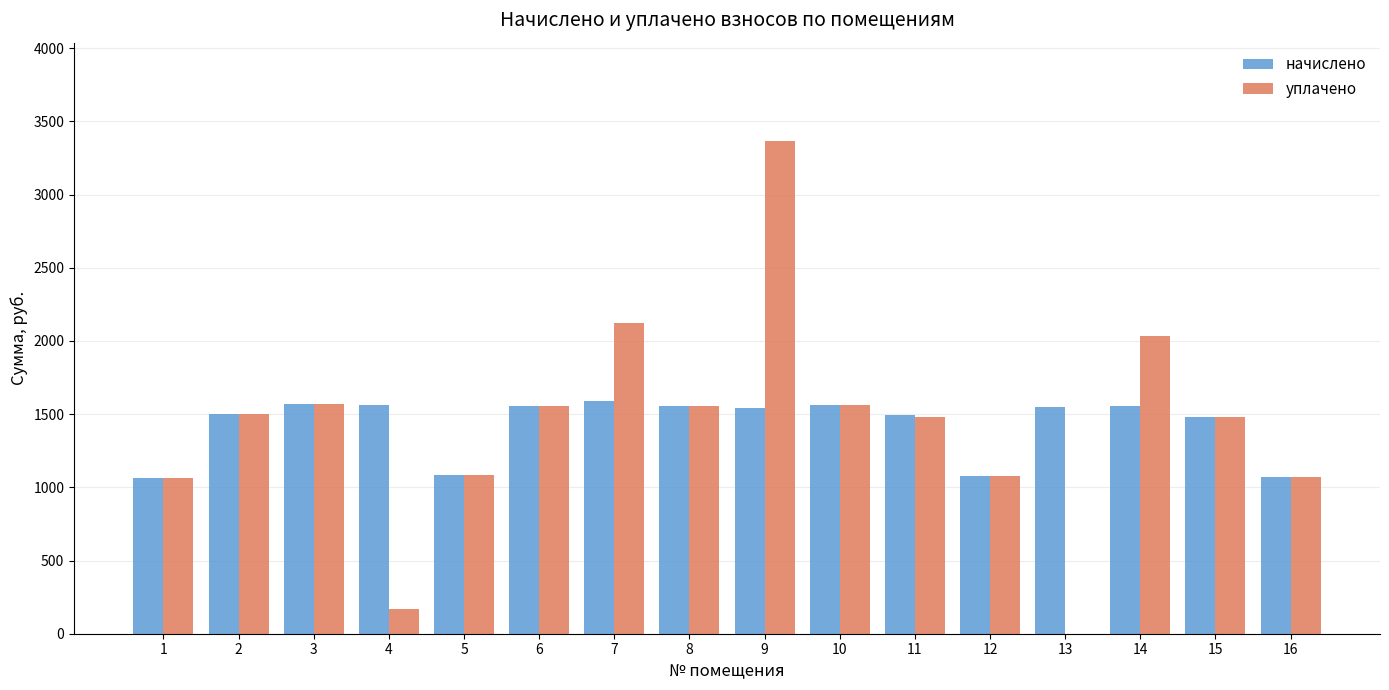

How many values in the уплачено series exceed 1499?

8